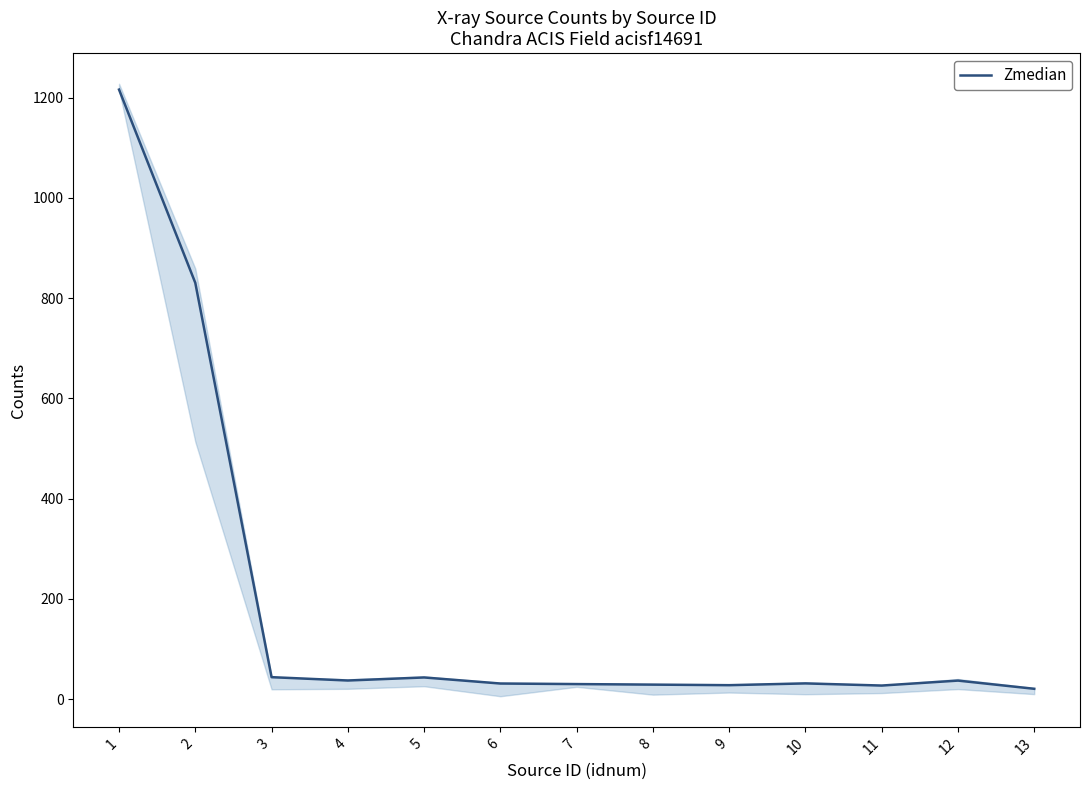

Reading left to right, what are all the values shown in this chart?

1216.0	830.4	43.7	37.0	43.1	31.0	29.9	28.8	27.7	31.2	26.9	36.8	20.5